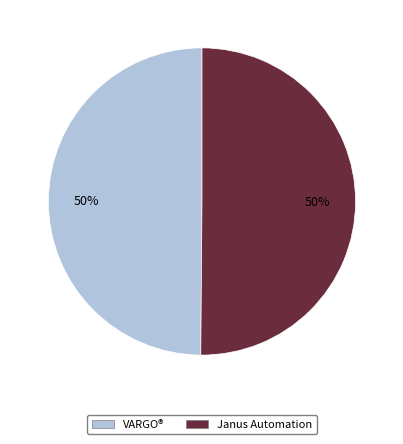

Is the sum of Janus Automation and VARGO® greater than half?

Yes